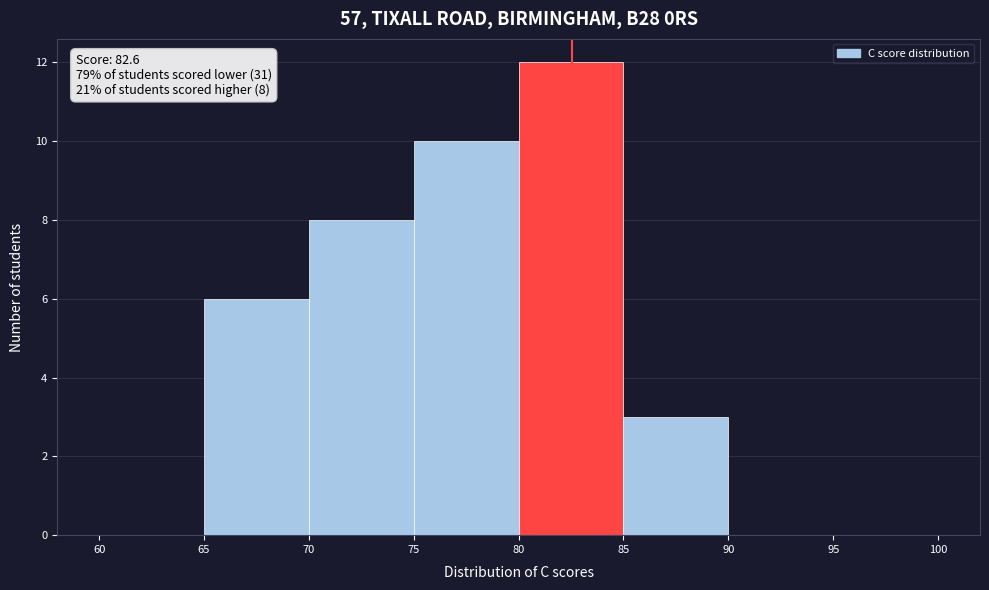

Over which range of the x-axis is the bar tallest?

80 to 85